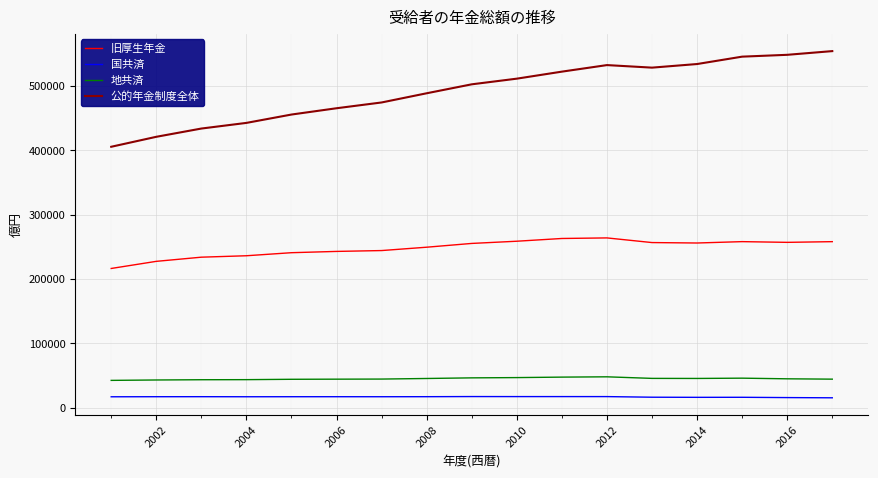

True or false: 公的年金制度全体 and 旧厚生年金 cross at least once.

False